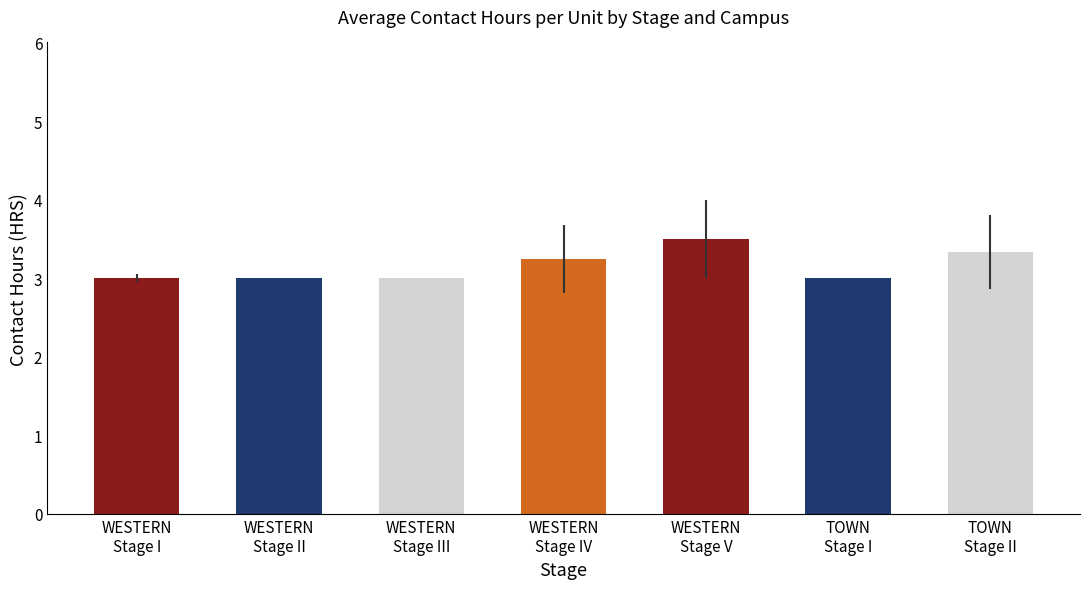

Is it true that the value at WESTERN
Stage I is 3.0?

True